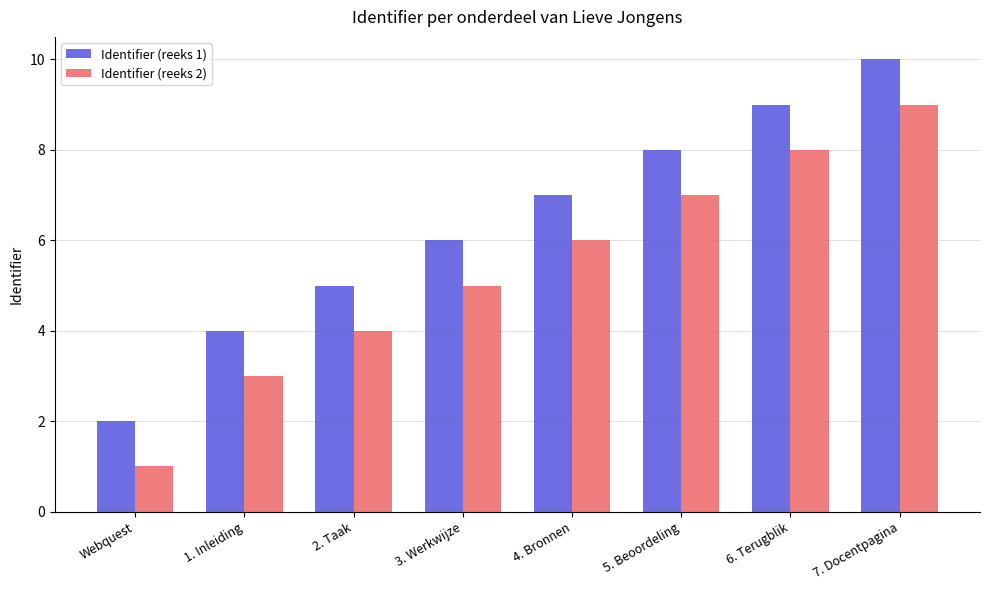

Rank the categories by Identifier (reeks 1) value from highest to lowest.

7. Docentpagina, 6. Terugblik, 5. Beoordeling, 4. Bronnen, 3. Werkwijze, 2. Taak, 1. Inleiding, Webquest